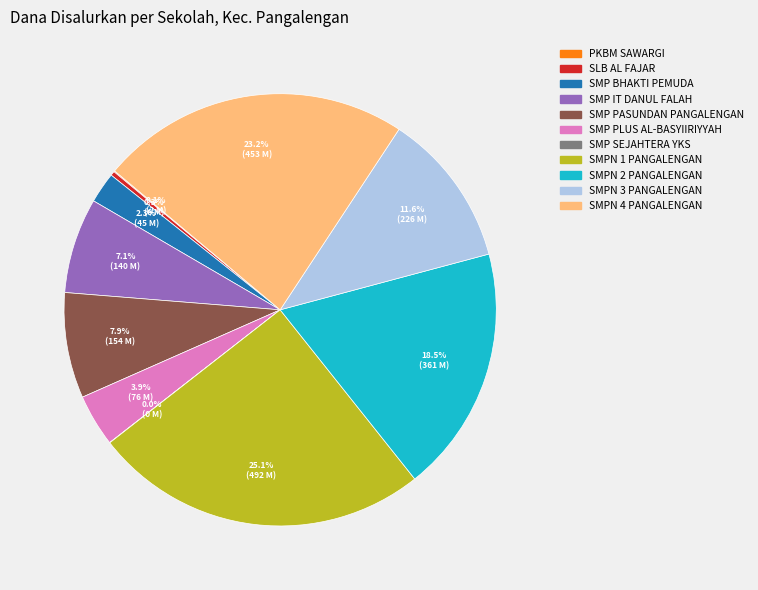

What is the largest slice in the pie chart?

SMPN 1 PANGALENGAN